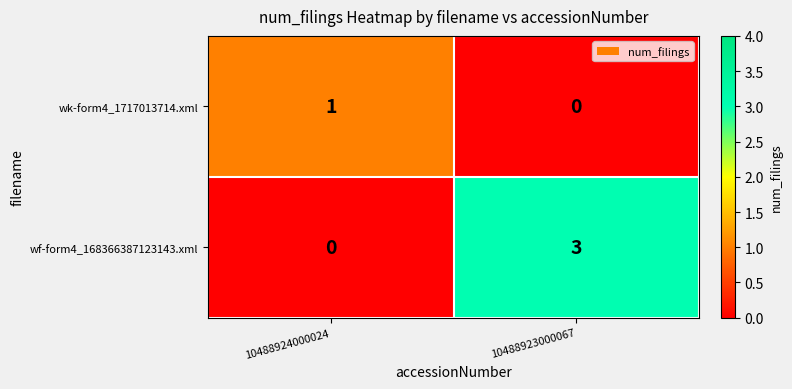

How many positive values does the wk-form4_1717013714.xml series have?

1